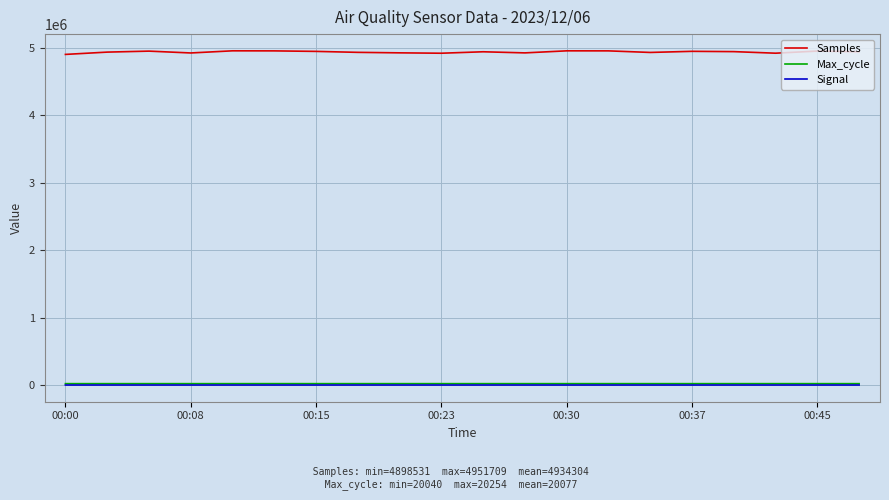

True or false: Samples and Signal intersect in this chart.

False